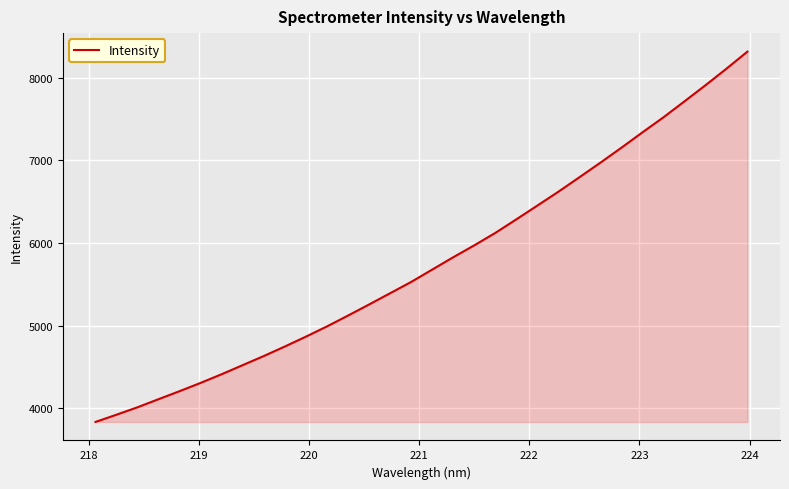

What is the difference between the maximum and minimum values?

4483.0